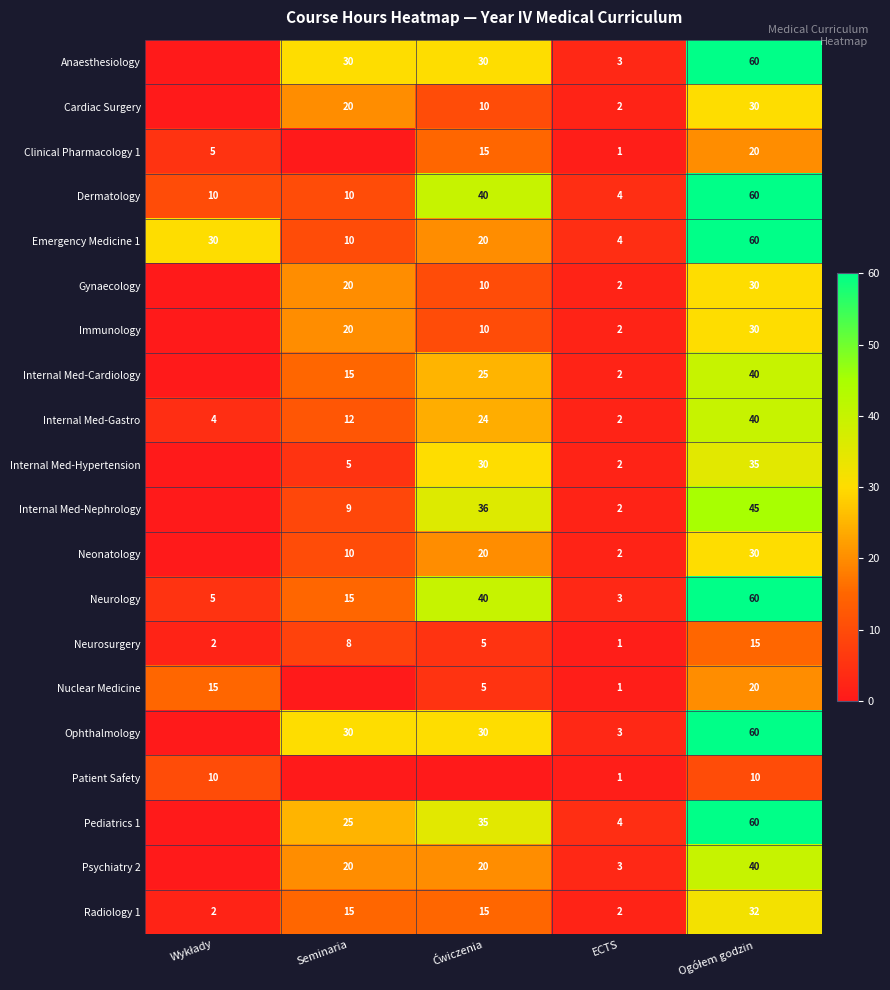

What is the spread (max minus min) of values at ECTS?

3